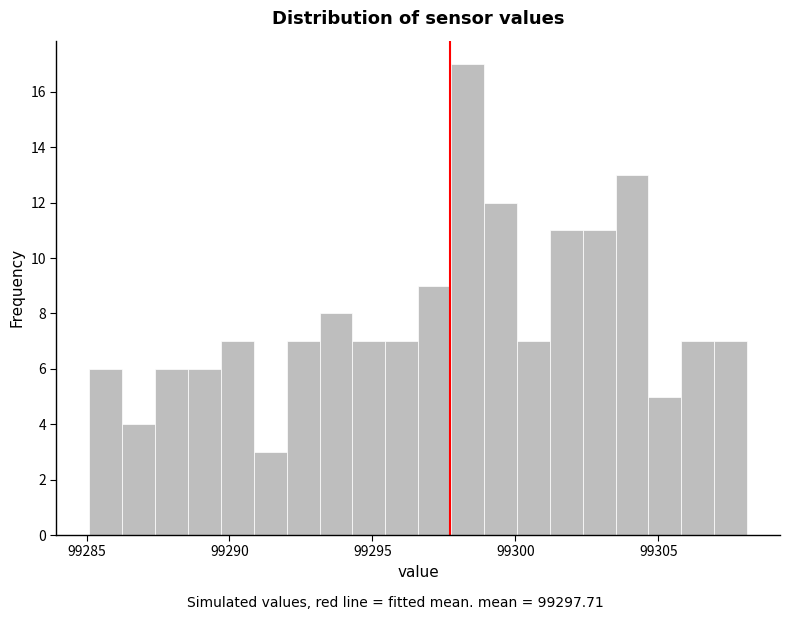

Around what value on the x-axis is the tallest bar? Give the approximate position of its centre, as read against the axis.

99298.5